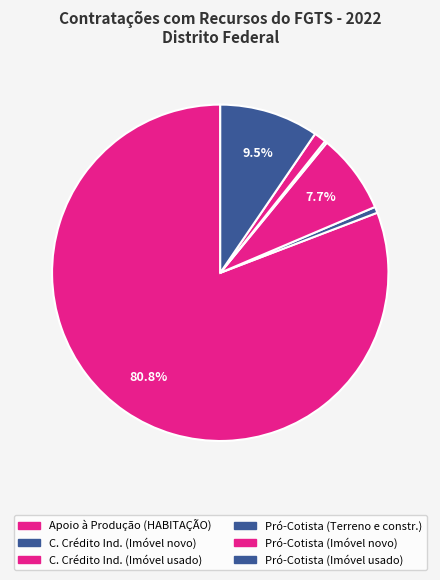

Which category has the biggest portion of the pie?

Apoio à Produção
(HABITAÇÃO)